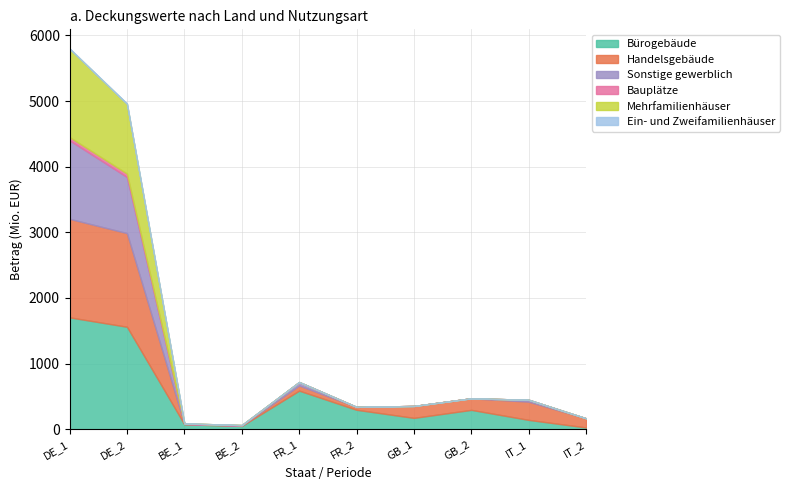

Which series changed the most between DE_2 and GB_1?

Bürogebäude